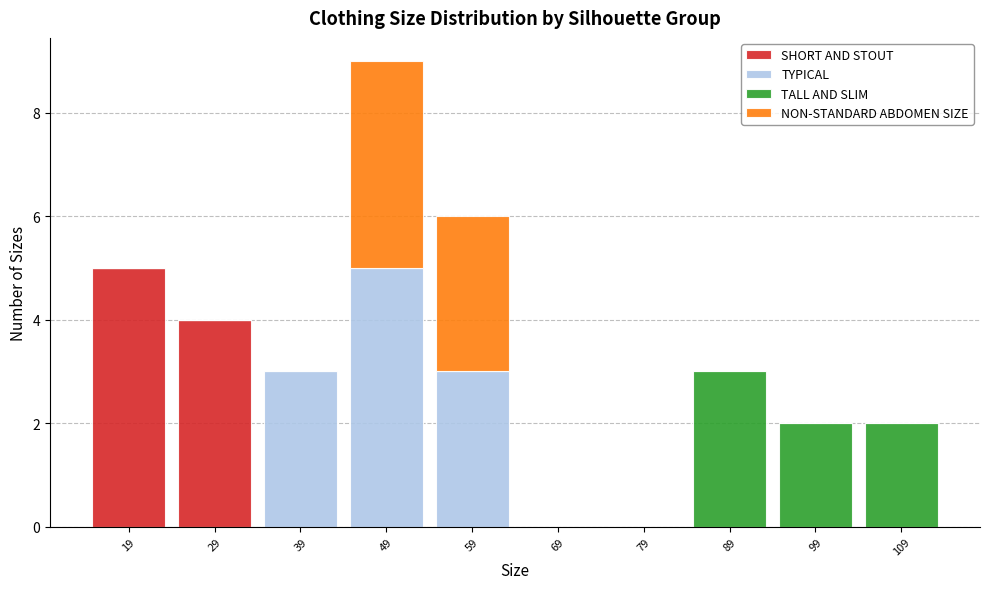

At which category is the sum across all series the highest?

49